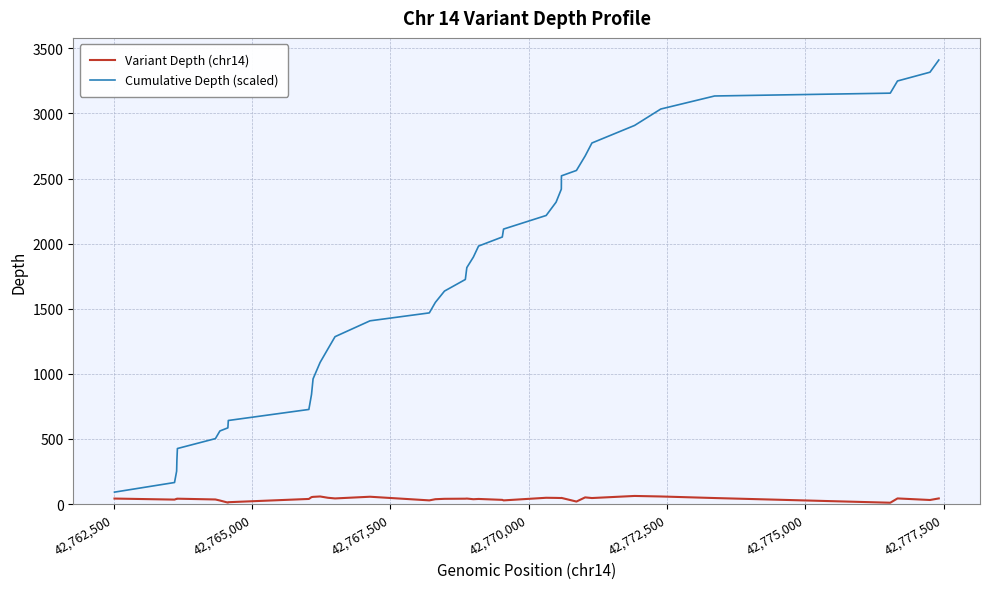

Rank the series by their average value, from highest to lowest.

Cumulative Depth (scaled), Variant Depth (chr14)